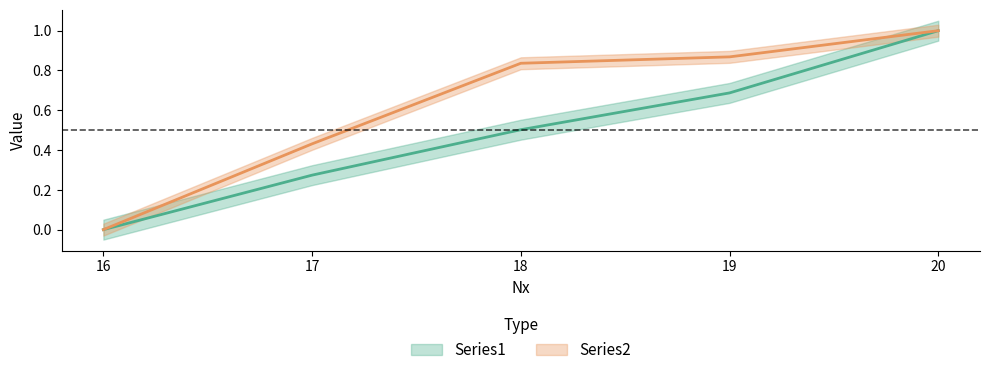

What is the difference between the maximum and minimum values in the Series1 series?

1.0